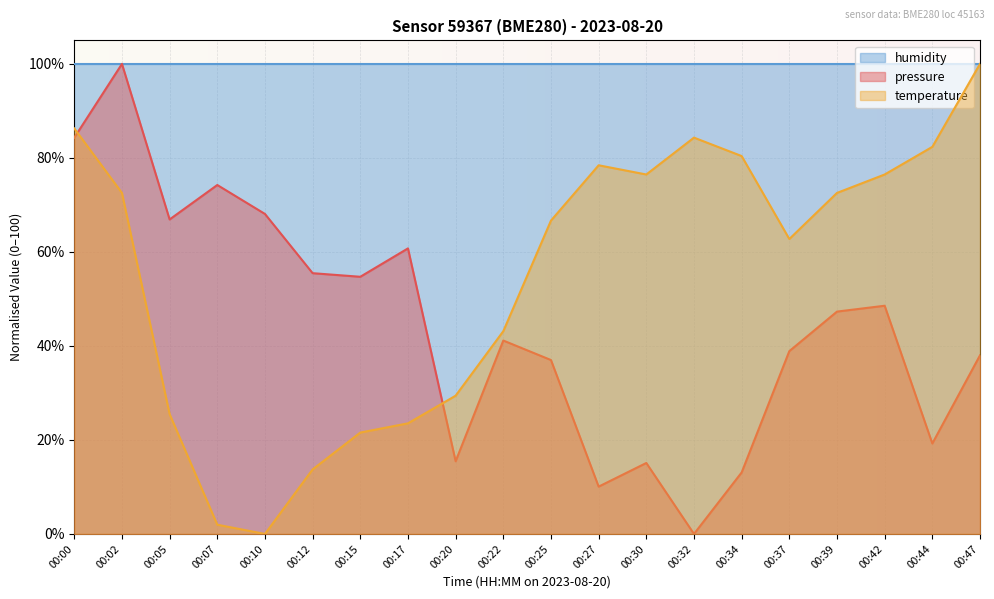

True or false: pressure has a value of 7.9 at 00:44.

False